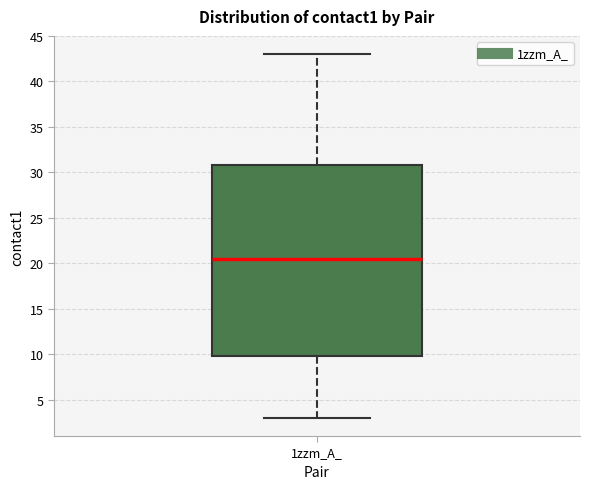

Read this box plot against the y-axis: the position of the median line, the range covered by the box, and the ends of both whiskers. The values are not printed on the chart, so give them approximately, as read against the axis.

median 20.5, box 10.0 to 31.0, whiskers 3.0 to 43.0